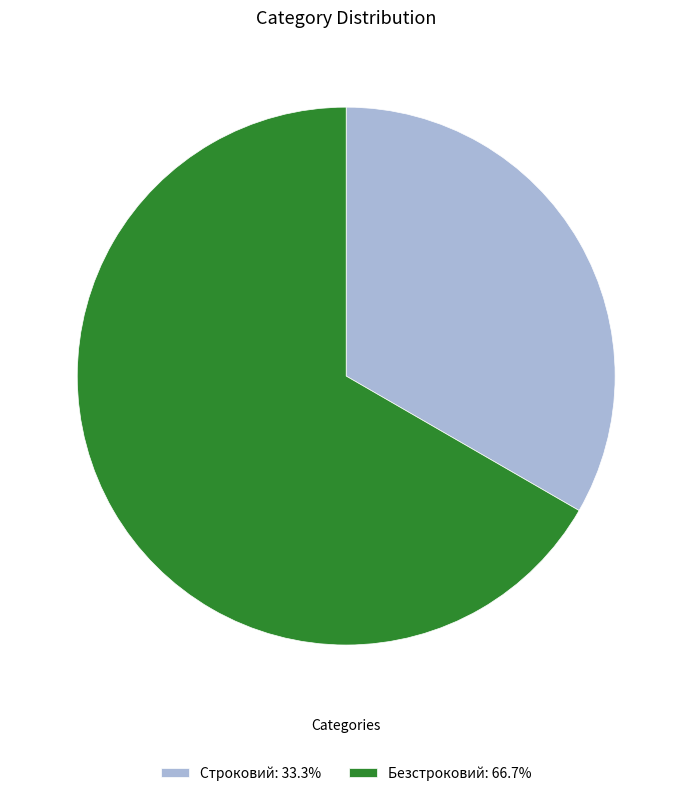

How many segments does this pie chart have?

2